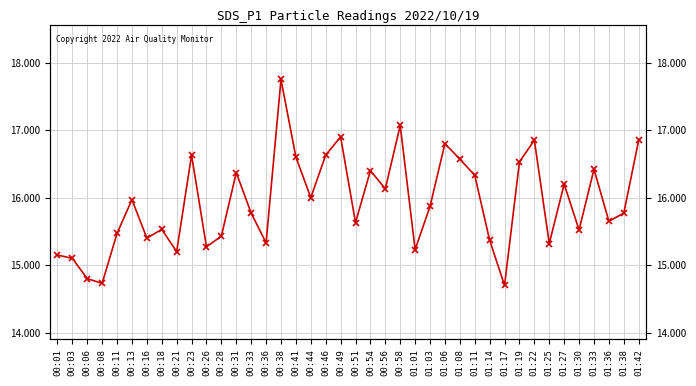

What position from the right is 00:01?

40